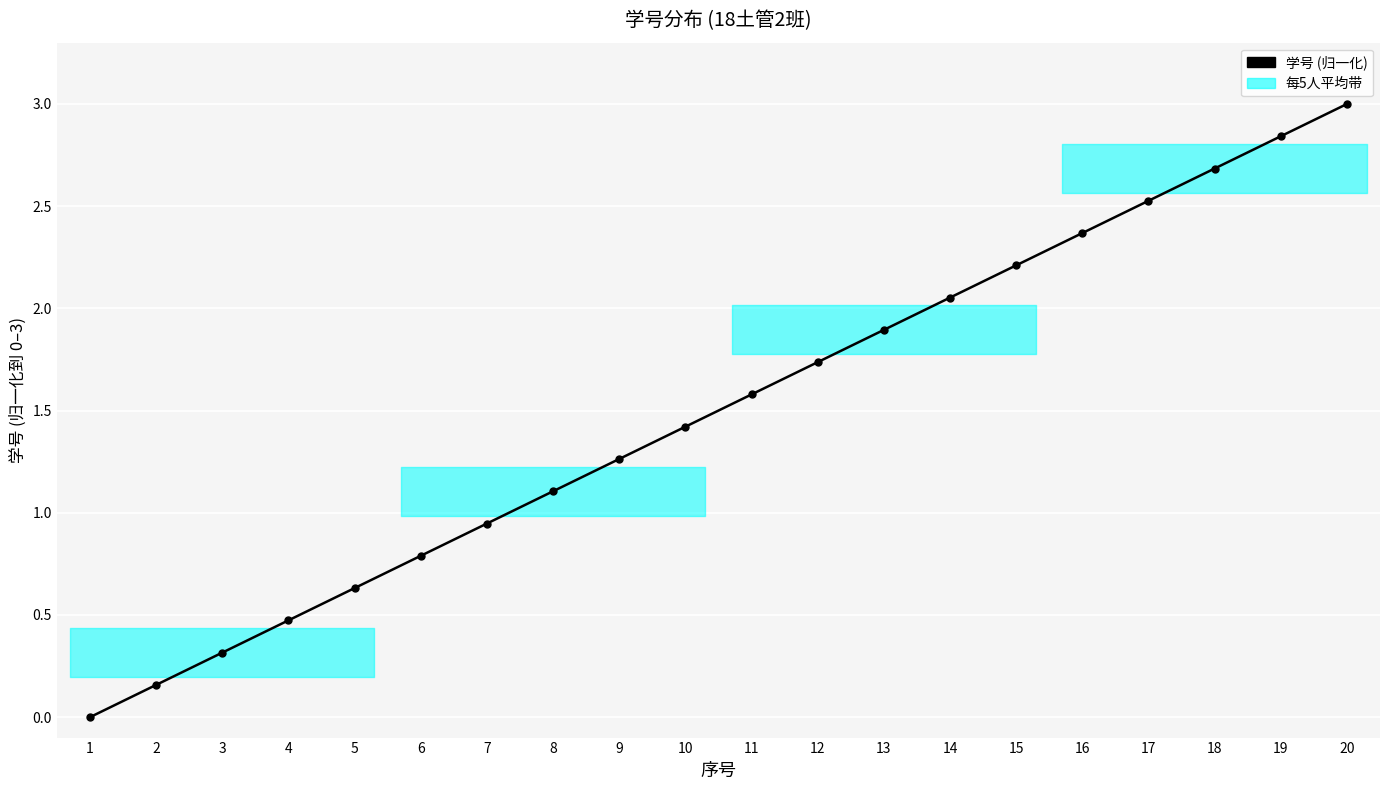

What is the average value?

1.5